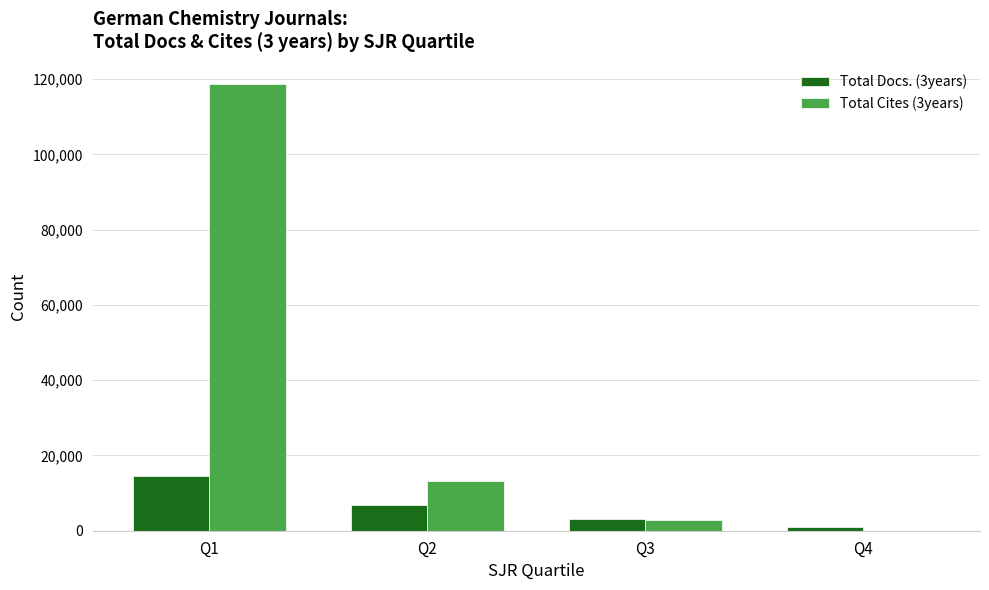

At which label does Total Docs. (3years) reach its peak?

Q1